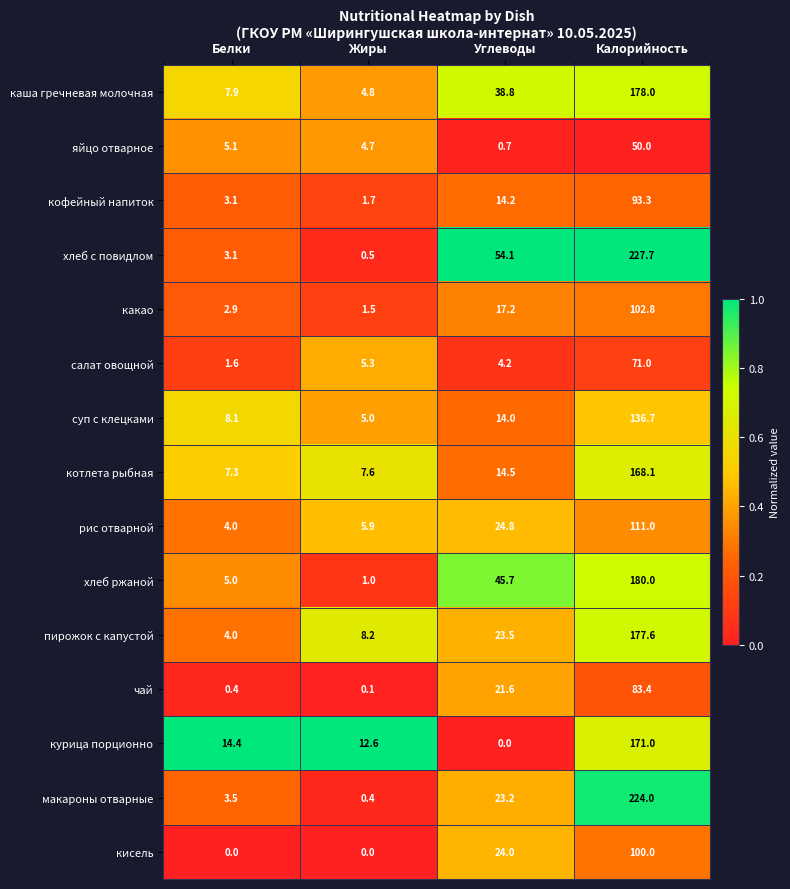

What is the maximum value shown in the chart?

227.7